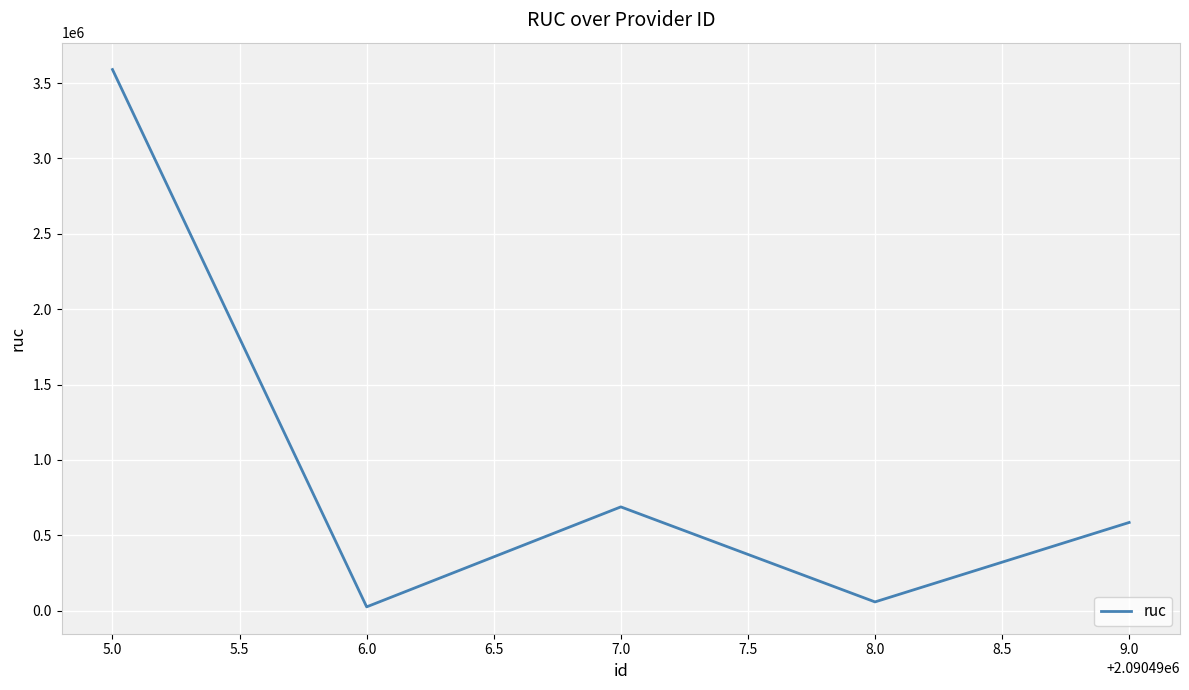

What is the maximum value shown in the chart?

3589984